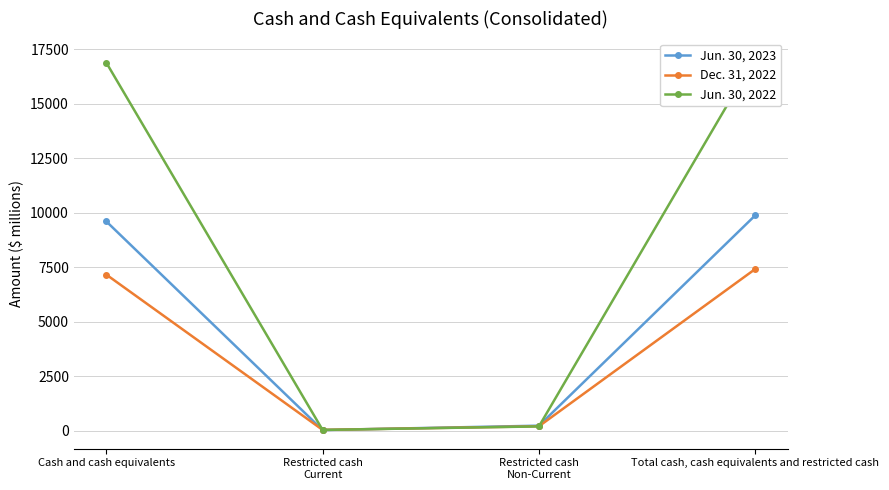

Between Restricted cash
Non-Current and Total cash, cash equivalents and restricted cash, which is larger?

Total cash, cash equivalents and restricted cash